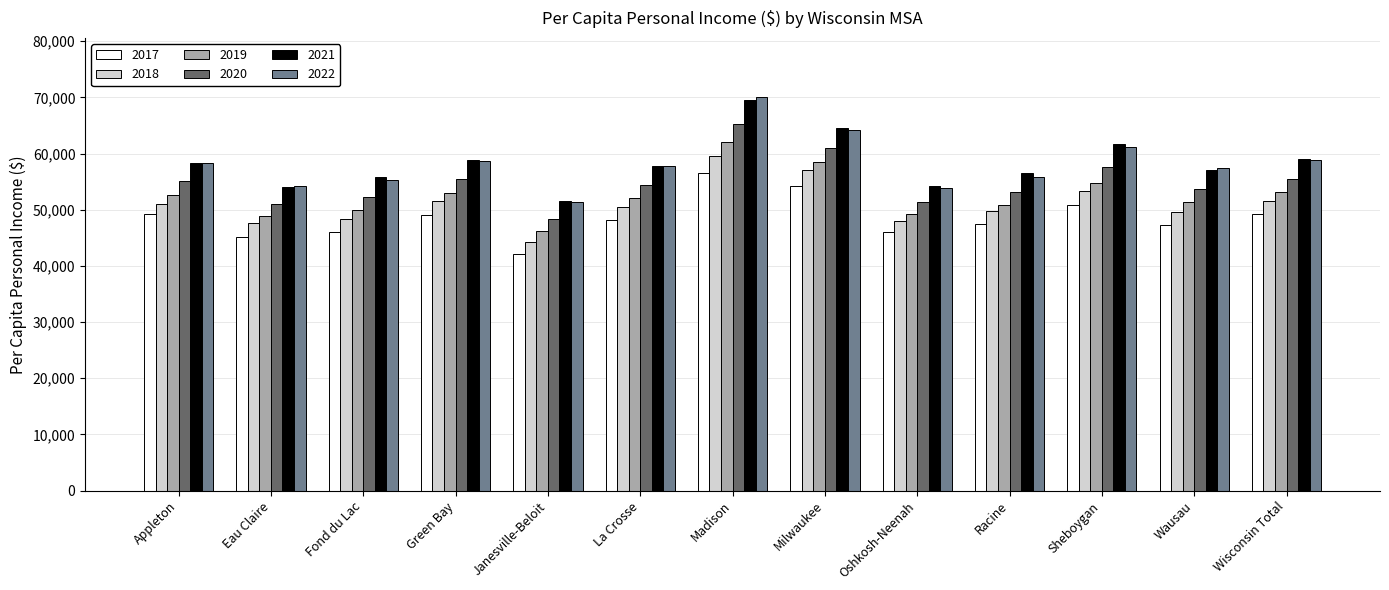

Is the value of 2020 at Milwaukee greater than the value of 2021 at La Crosse?

Yes